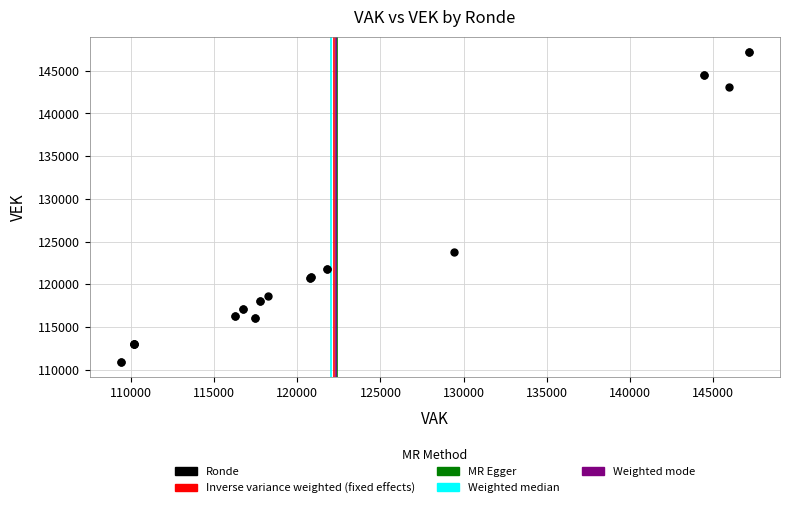

What Y value in the scatter plot is closest to 129057?

123842